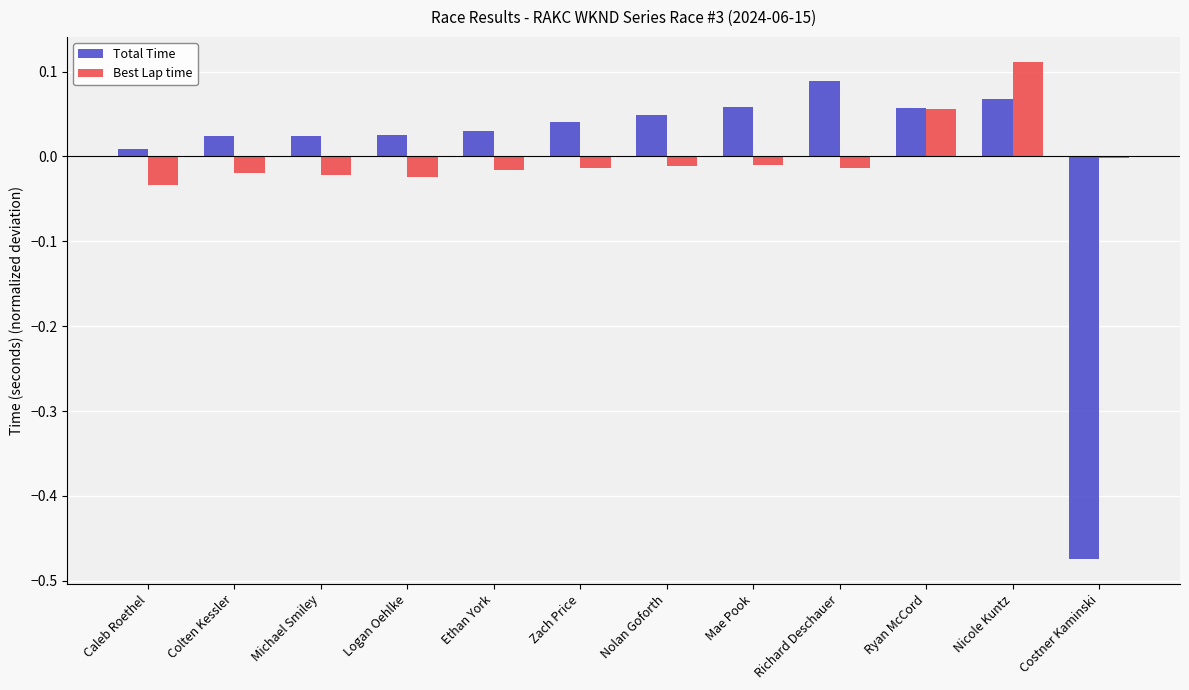

The Total Time series shows 0.0 at Richard Deschauer. True or false?

False